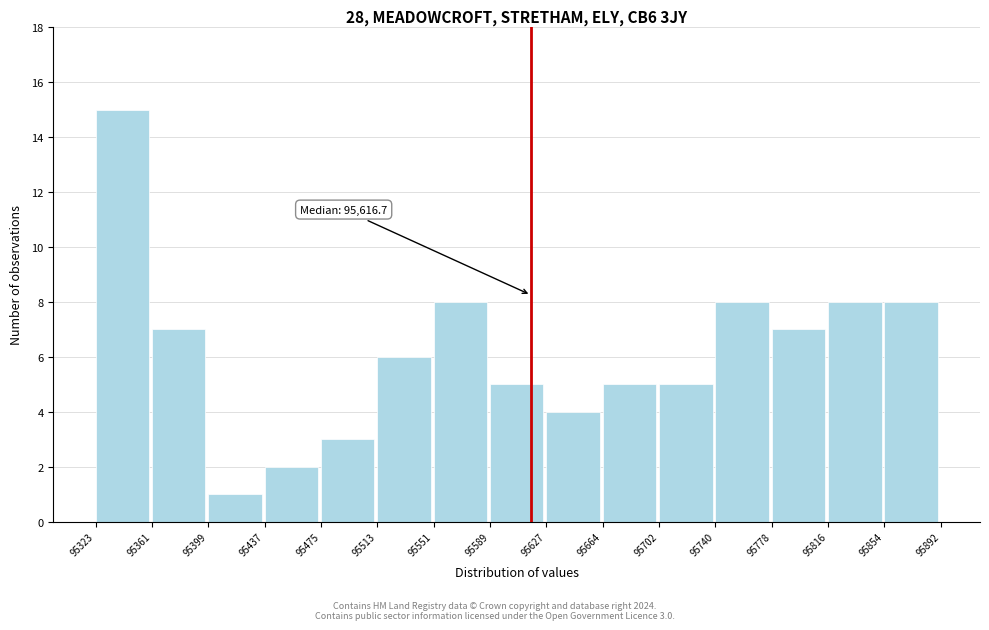

Over which range of the x-axis is the bar tallest?

95323 to 95361